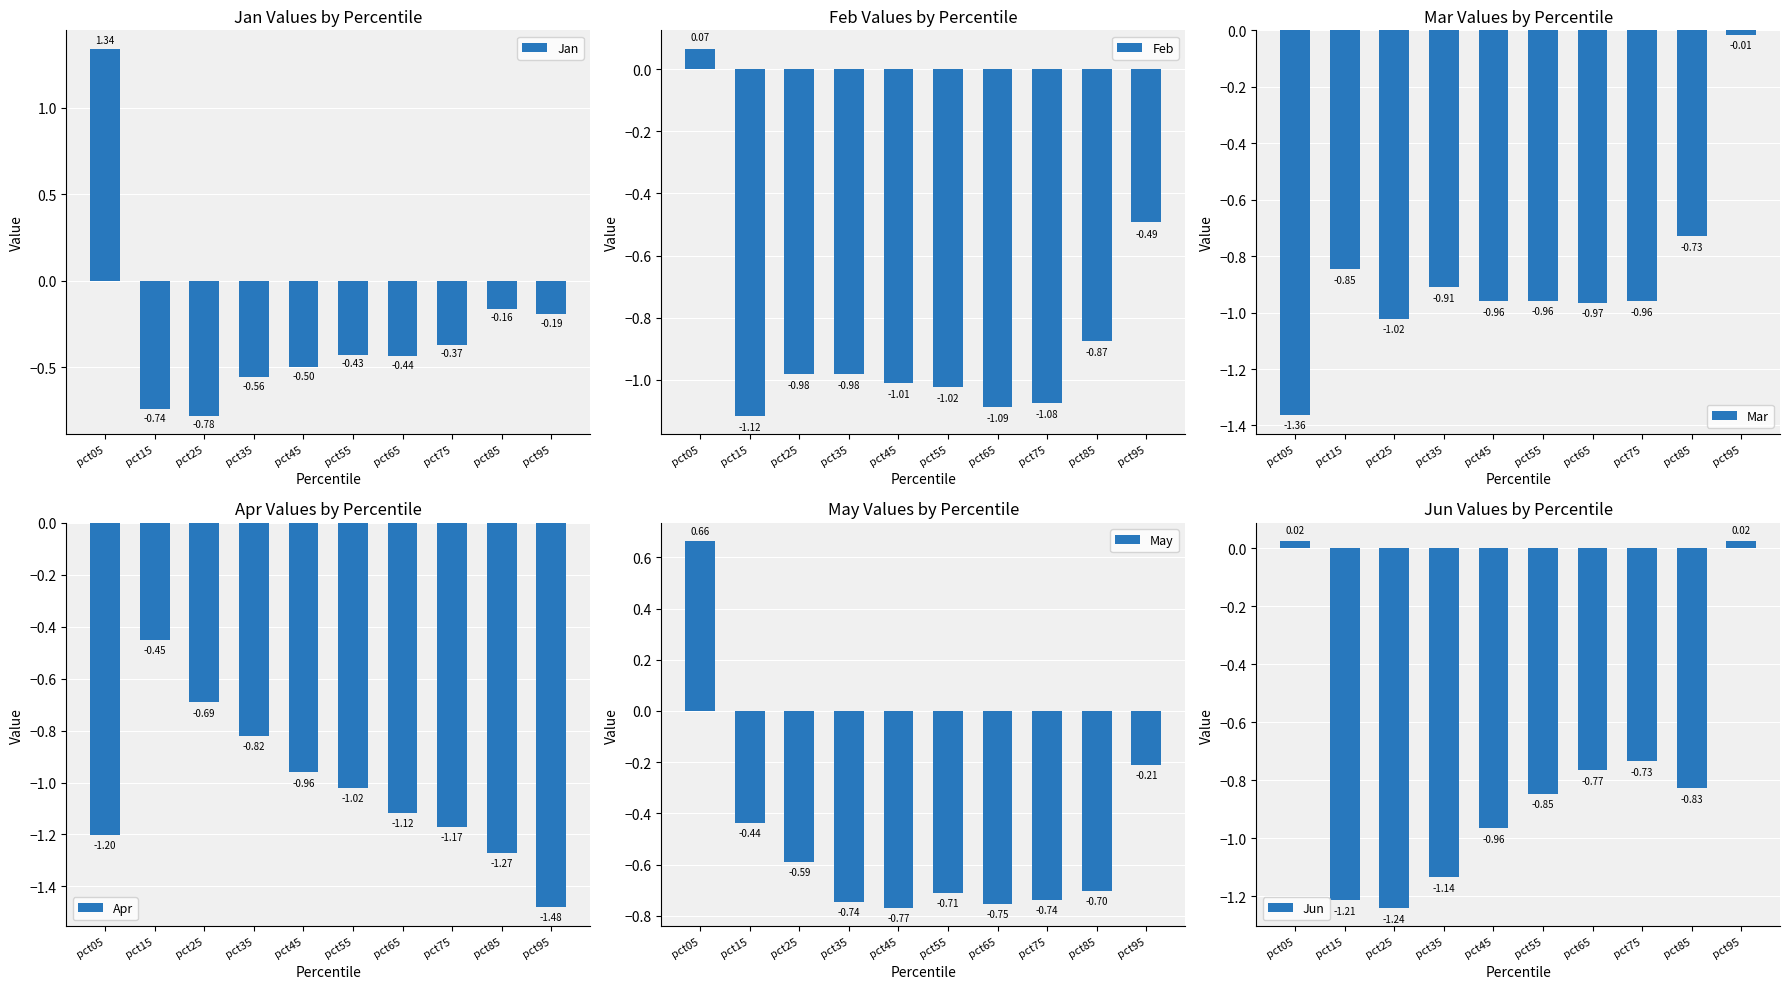

How many values in May are below zero?

9